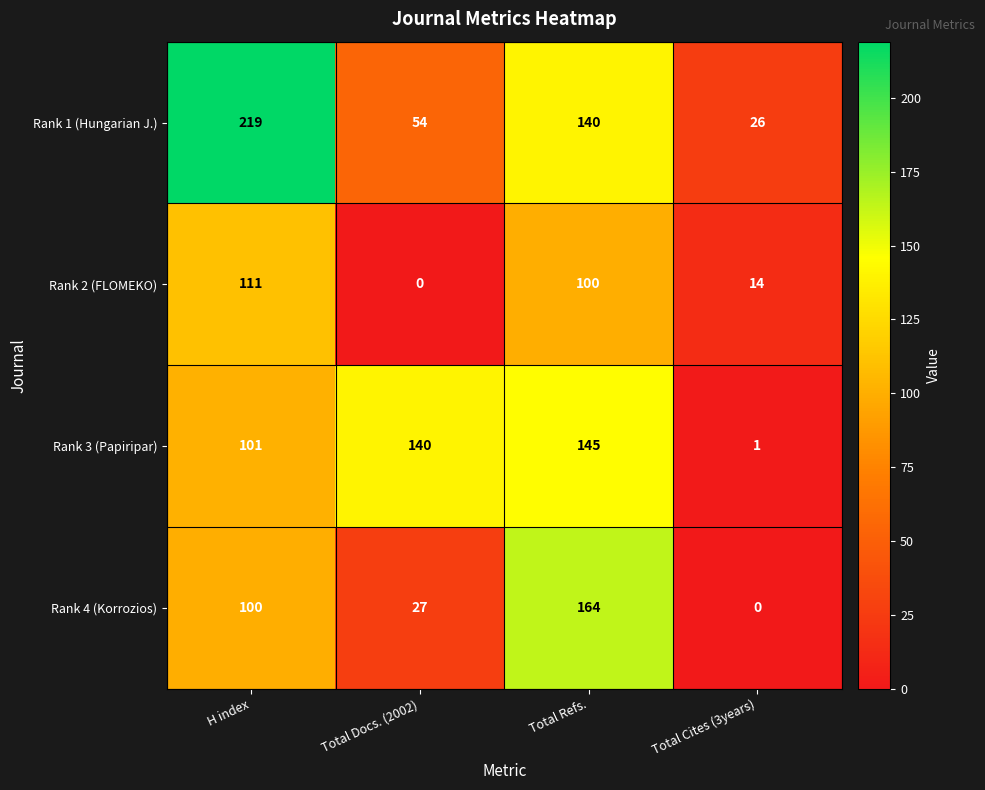

True or false: Rank 4 (Korrozios) has a value of 0 at Total Cites (3years).

True